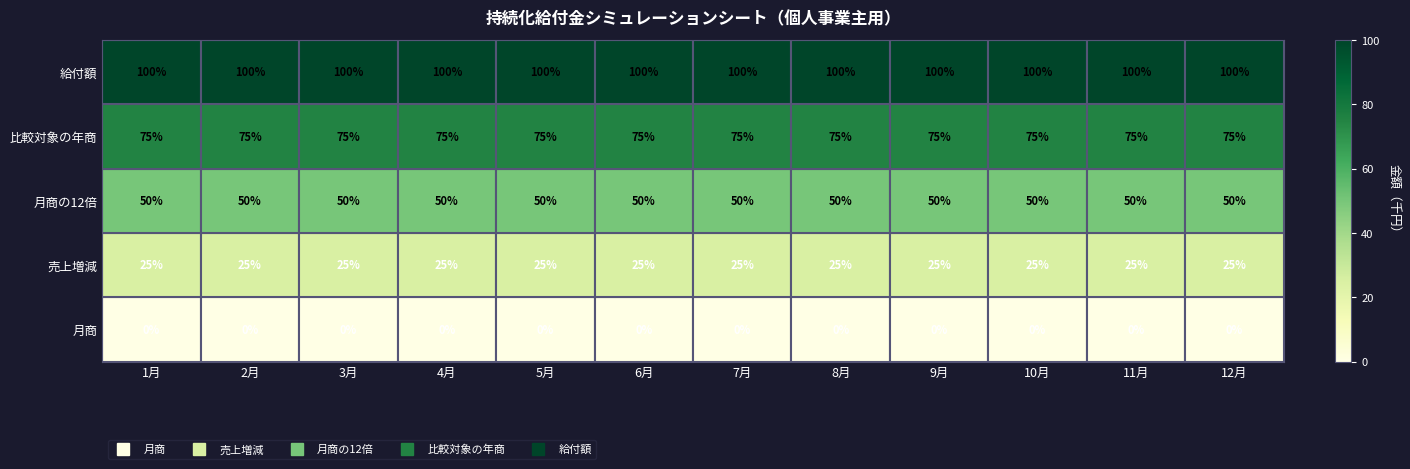

What is the highest value of the 給付額 series?

100